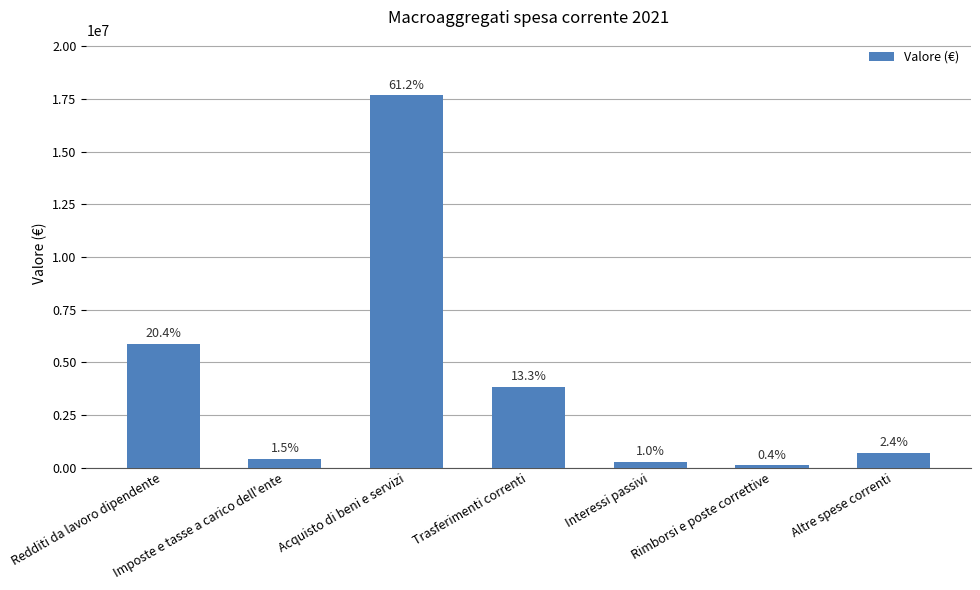

Read the value at Redditi da lavoro dipendente.

5883633.0